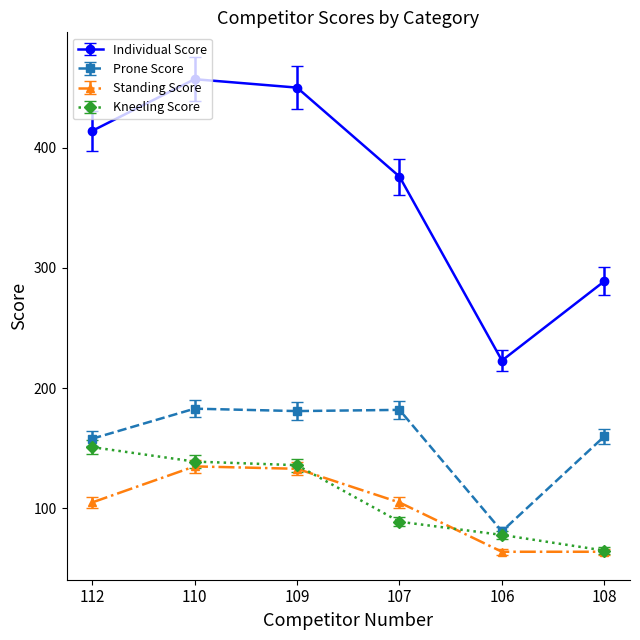

In Standing Score, how many points are higher than both neighbors (excluding endpoints)?

1